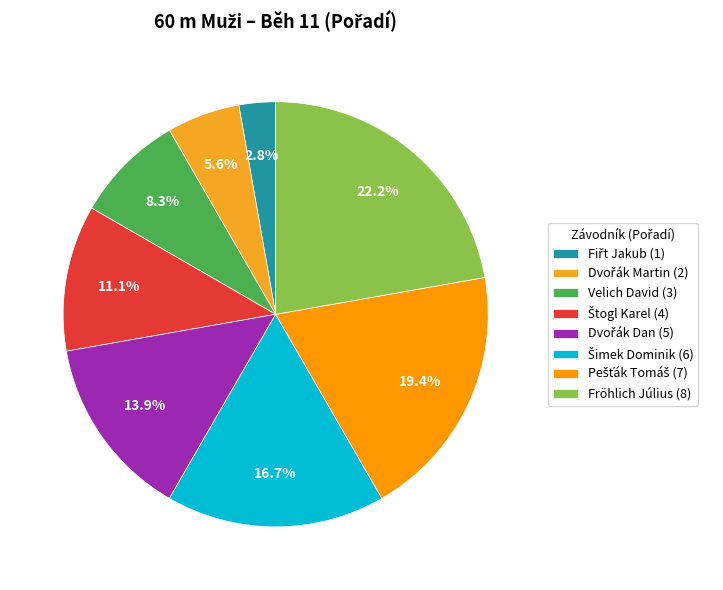

What percentage is the Velich David slice, to the nearest percent?

8%